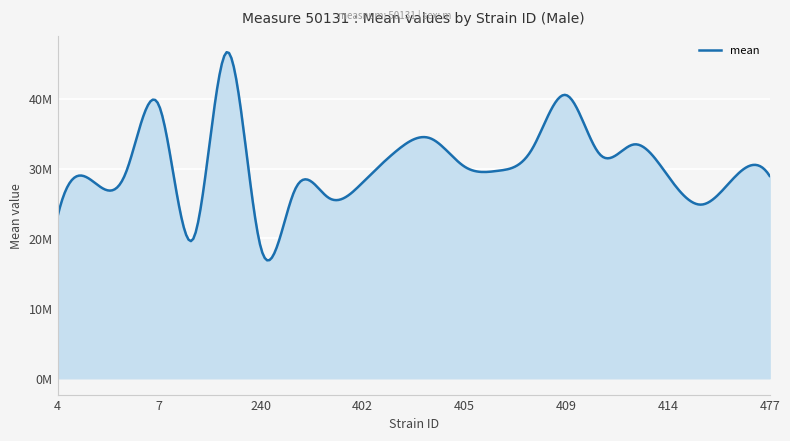

Is this an area chart (filled region under the line)?

Yes